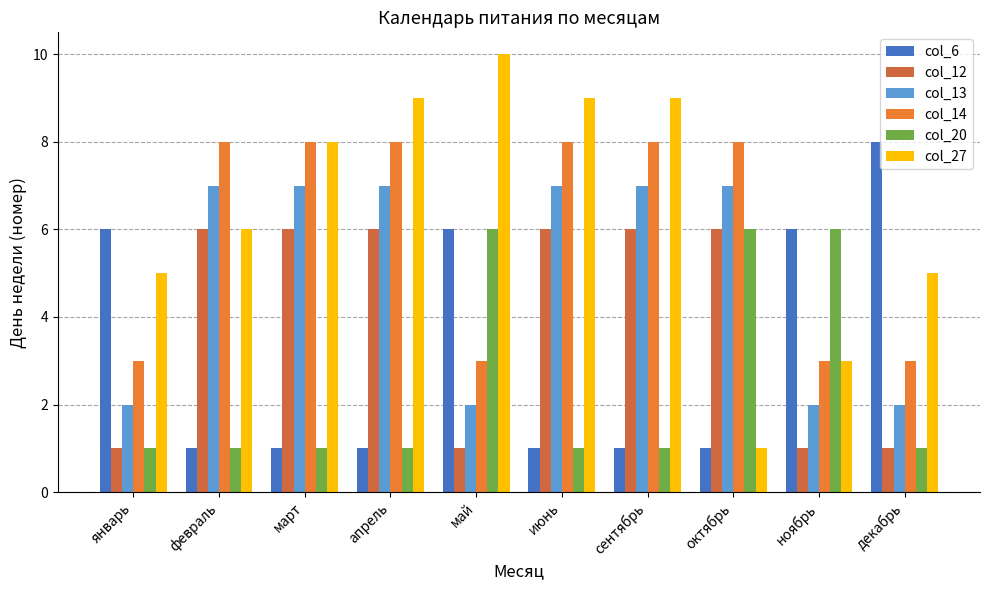

What is the difference between the highest and lowest values at январь?

5